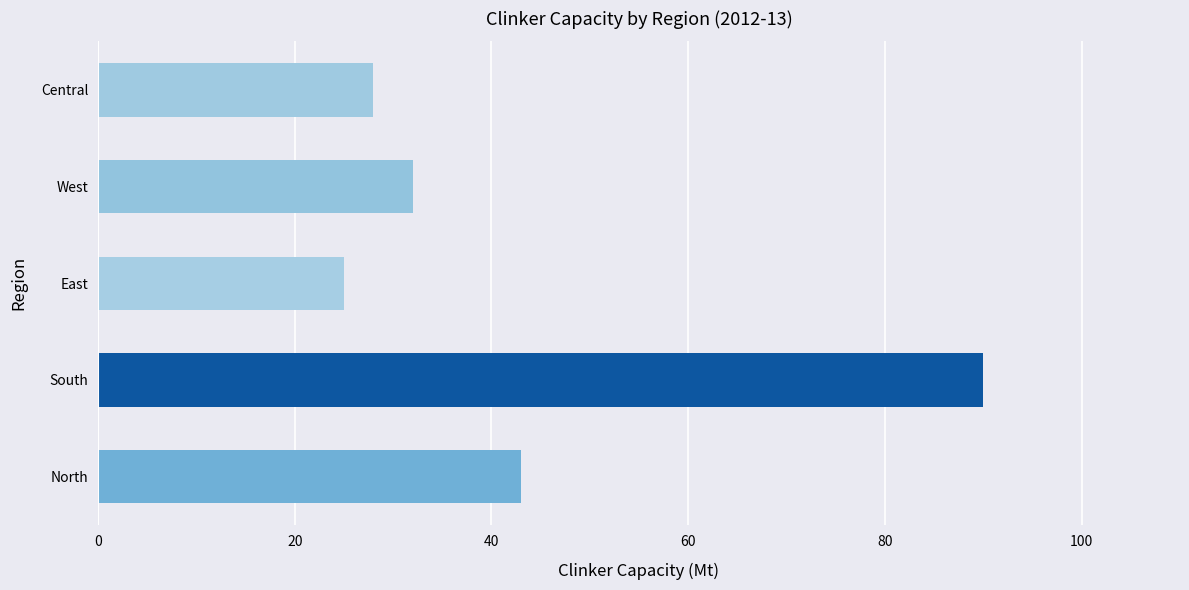

Count the number of categories in the chart.

5